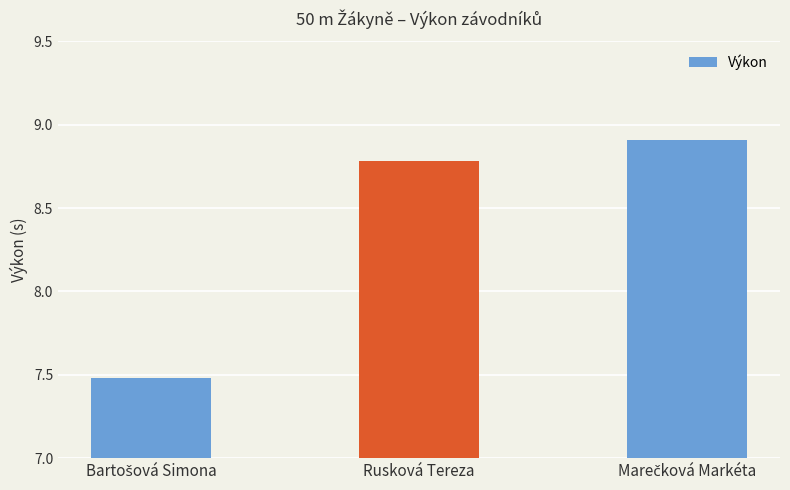

What is the sum of all values?

25.2